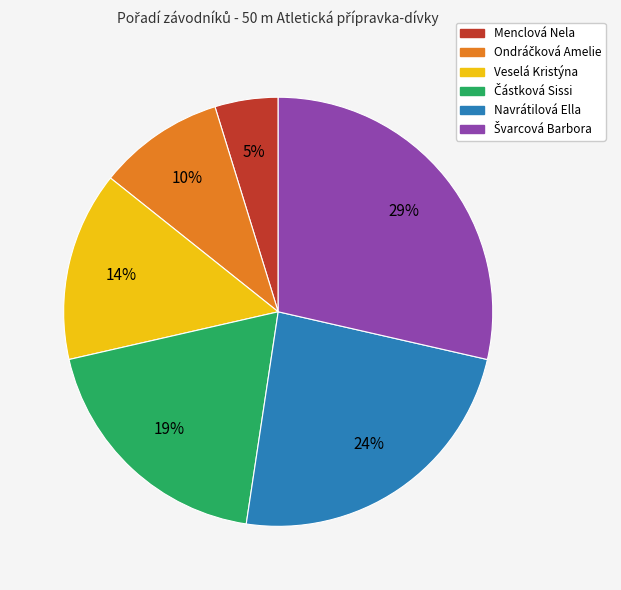

What is the smallest slice in the pie chart?

Menclová Nela